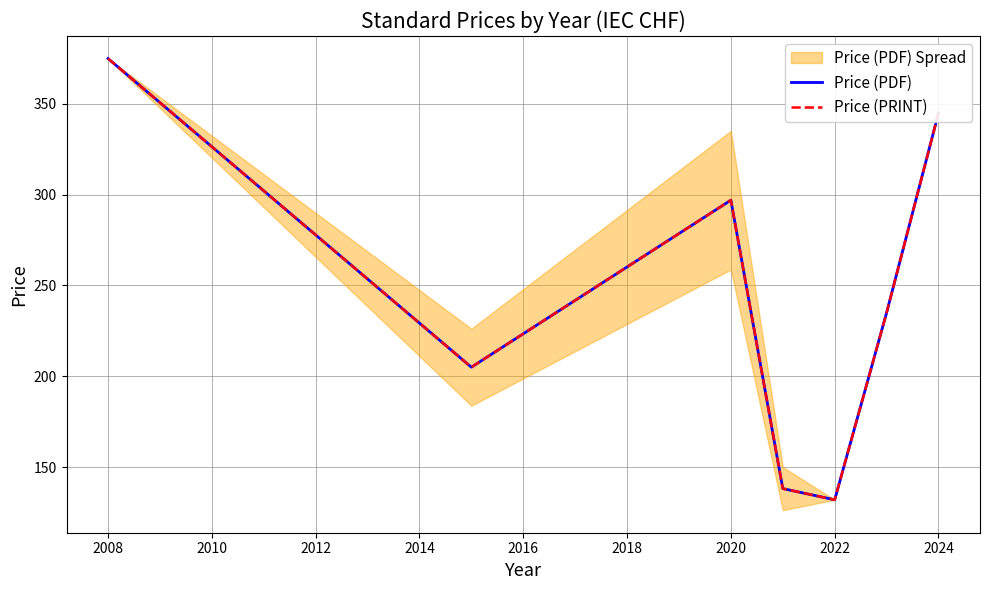

What is the value of the Price (PDF) point at the 4th from the left?

138.1